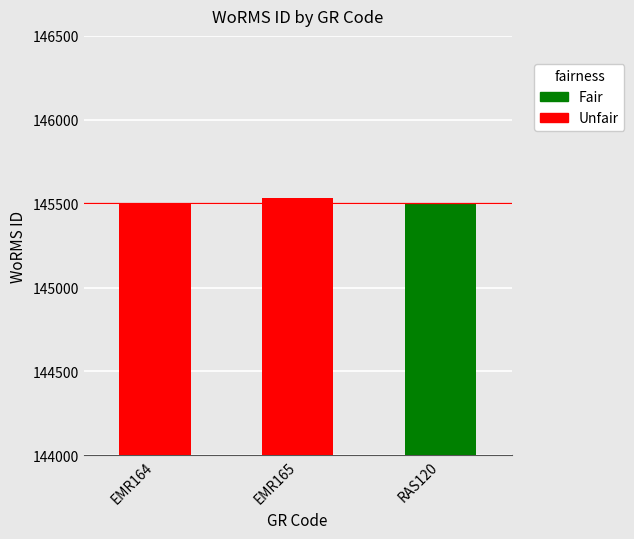

What is the smallest value displayed?

145503